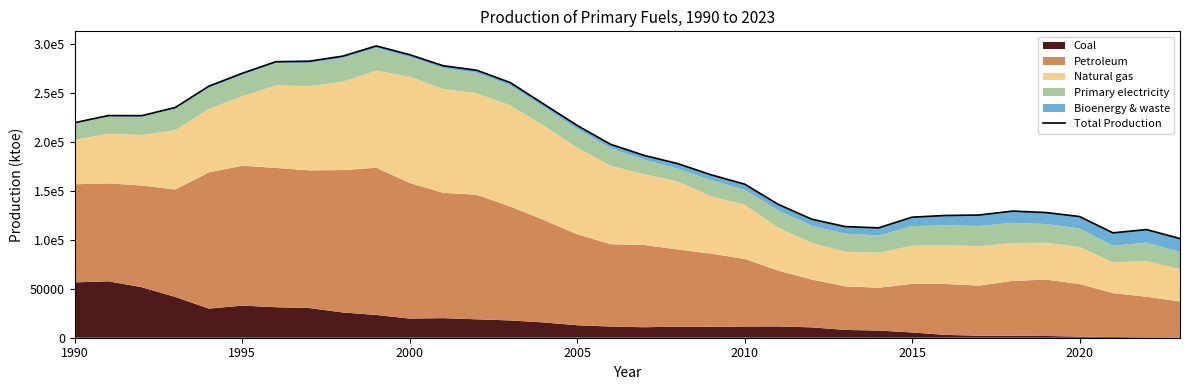

What is the value of the 12th point from the left?

277426.3